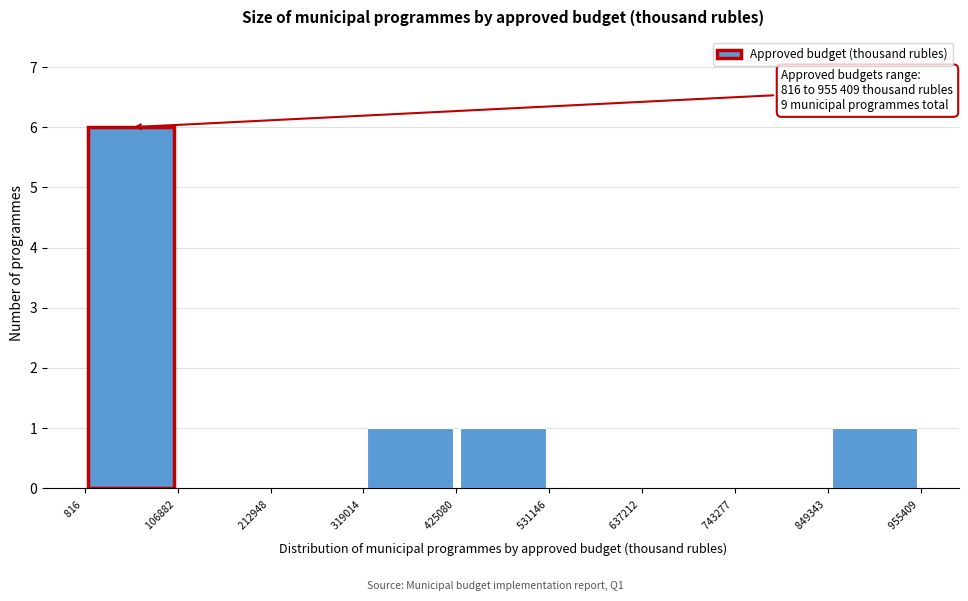

Which range on the x-axis has the tallest bar?

816 to 106882